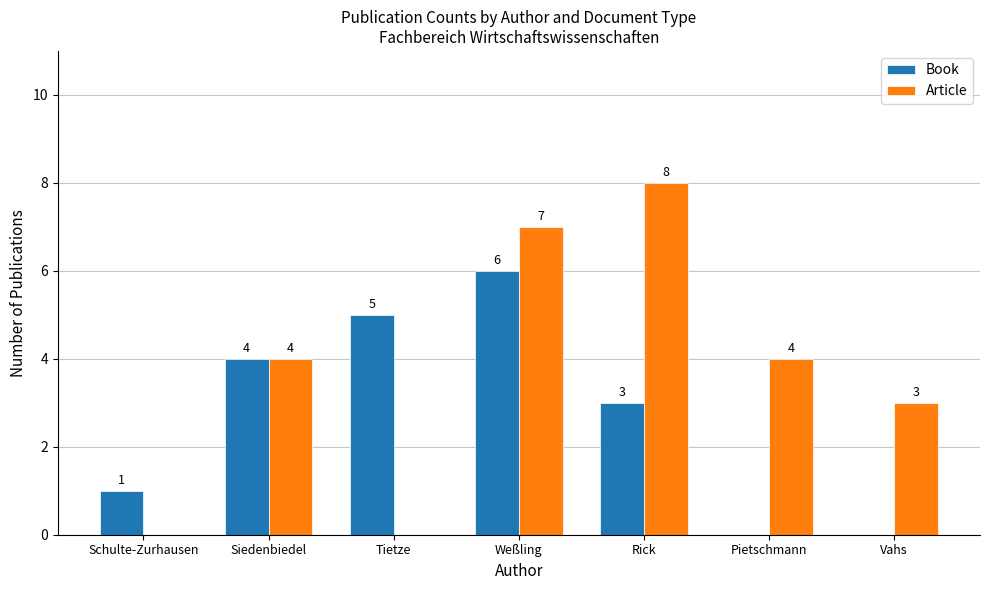

At which category is the sum across all series the highest?

Weßling